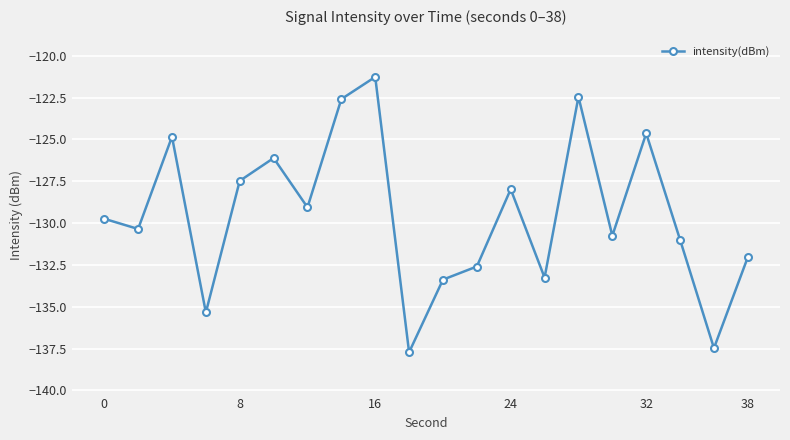

Reading left to right, transcribe all the data shown in this chart.

-129.7	-130.4	-124.8	-135.3	-127.5	-126.1	-129.1	-122.6	-121.3	-137.7	-133.4	-132.6	-128.0	-133.3	-122.5	-130.8	-124.6	-131.0	-137.5	-132.0